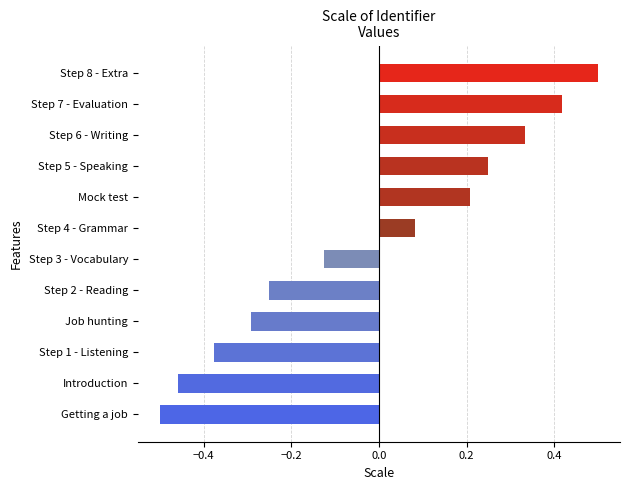

The chart shows a value of 0.9 at Step 8 - Extra. True or false?

False